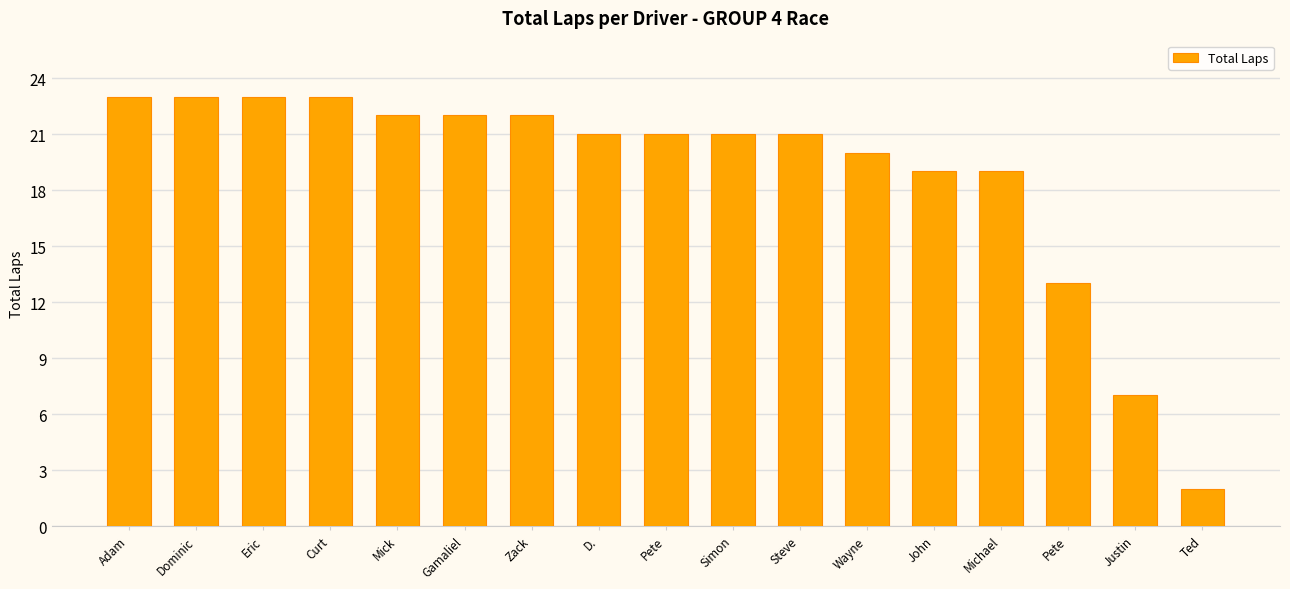

Reading left to right, what are all the values shown in this chart?

23	23	23	23	22	22	22	21	21	21	21	20	19	19	13	7	2